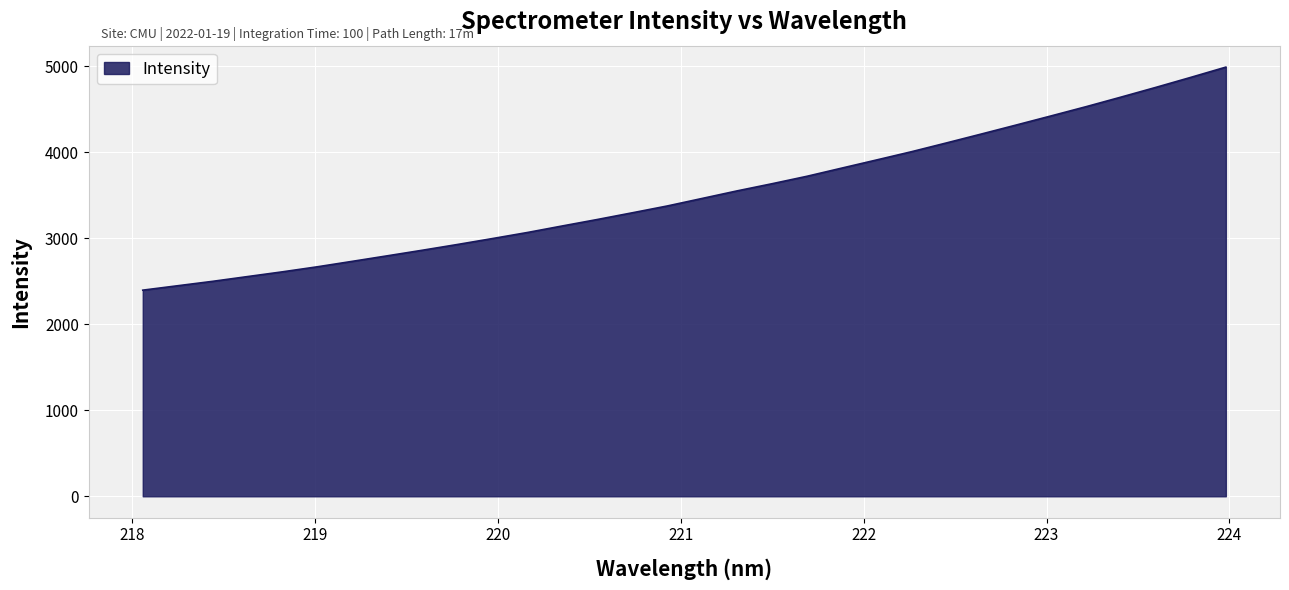

What is the maximum value shown in the chart?

4988.8